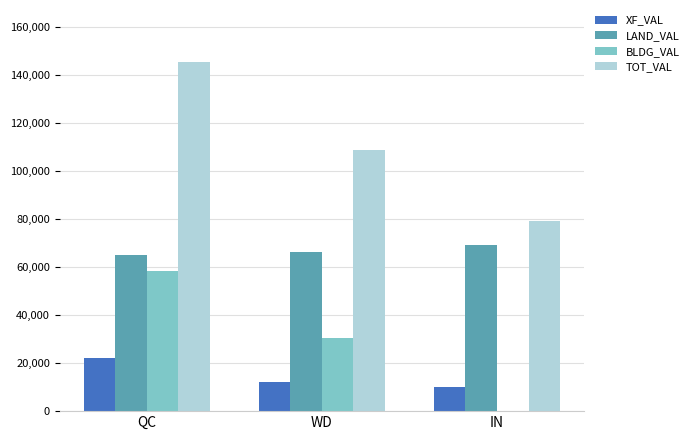

How many distinct data groups are displayed?

4